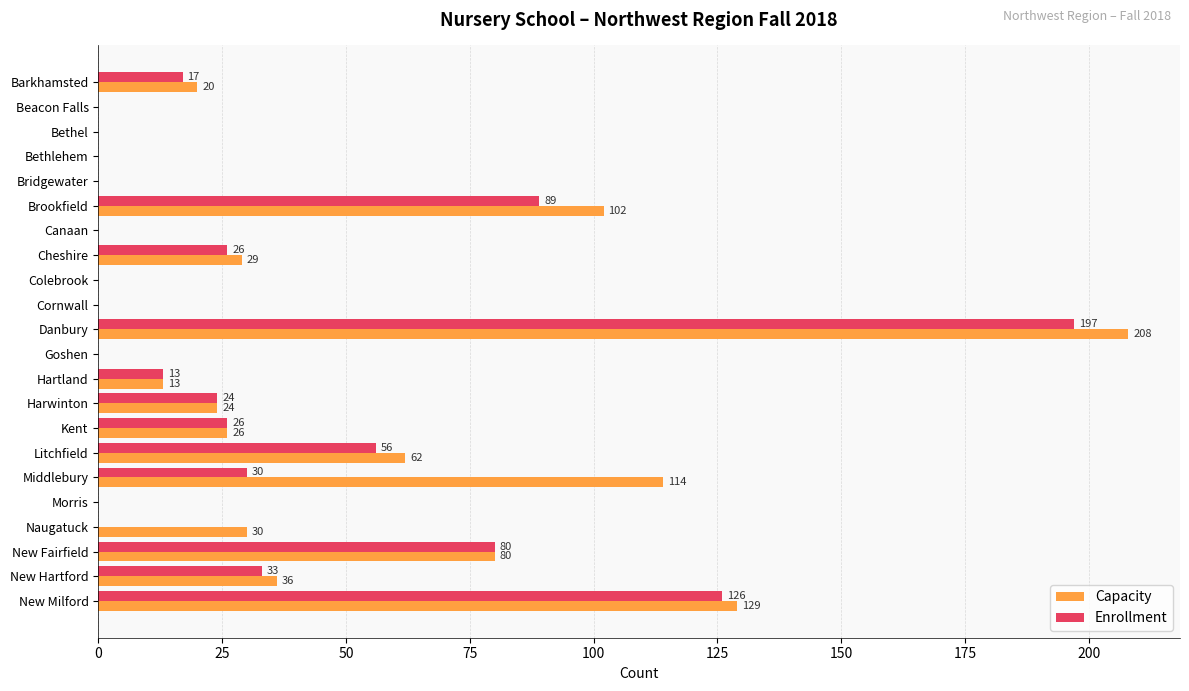

The value of Enrollment at New Fairfield is 21. True or false?

False